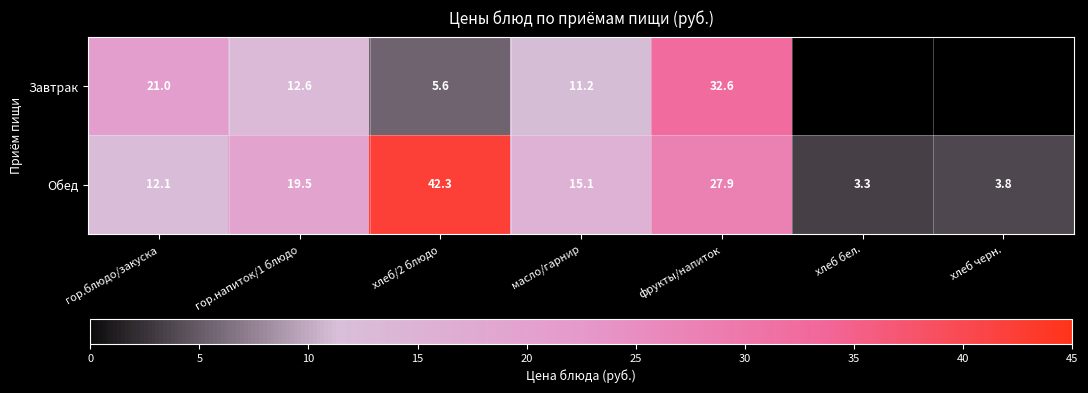

Between хлеб/2 блюдо and гор.напиток/1 блюдо, which is larger?

гор.напиток/1 блюдо